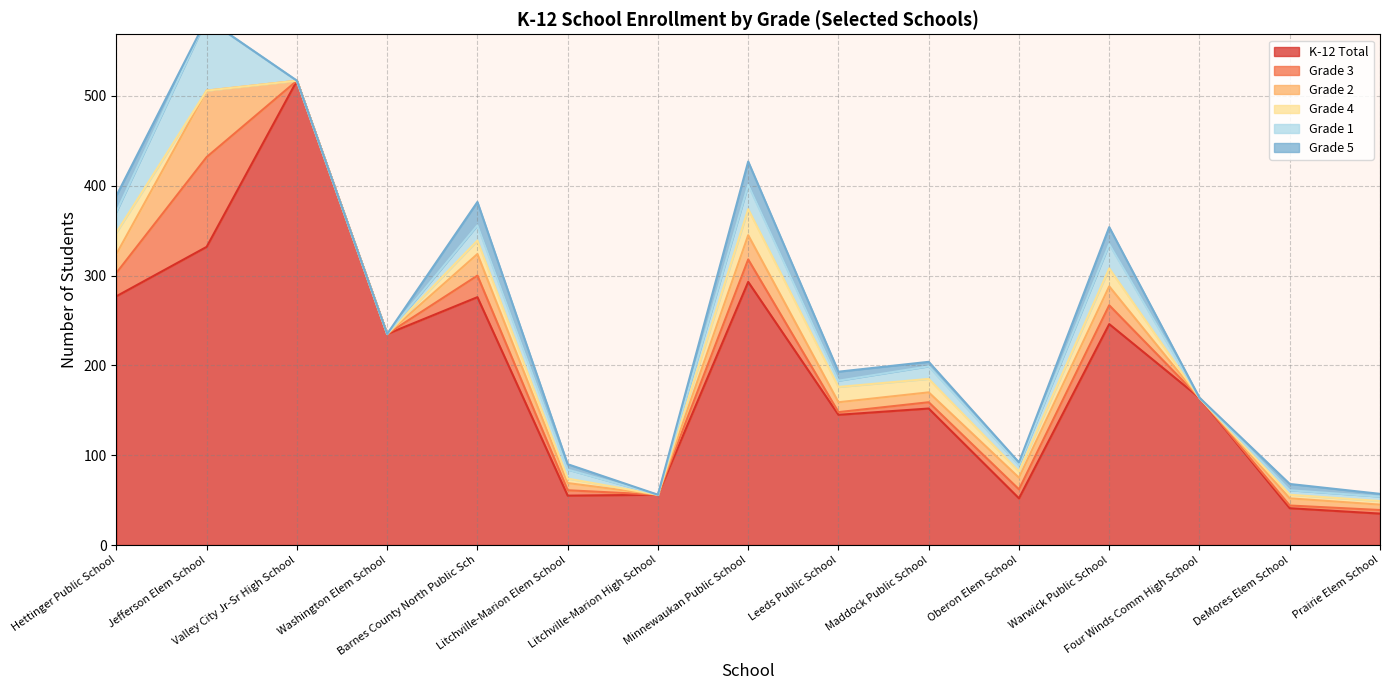

What is the greatest value displayed?

517